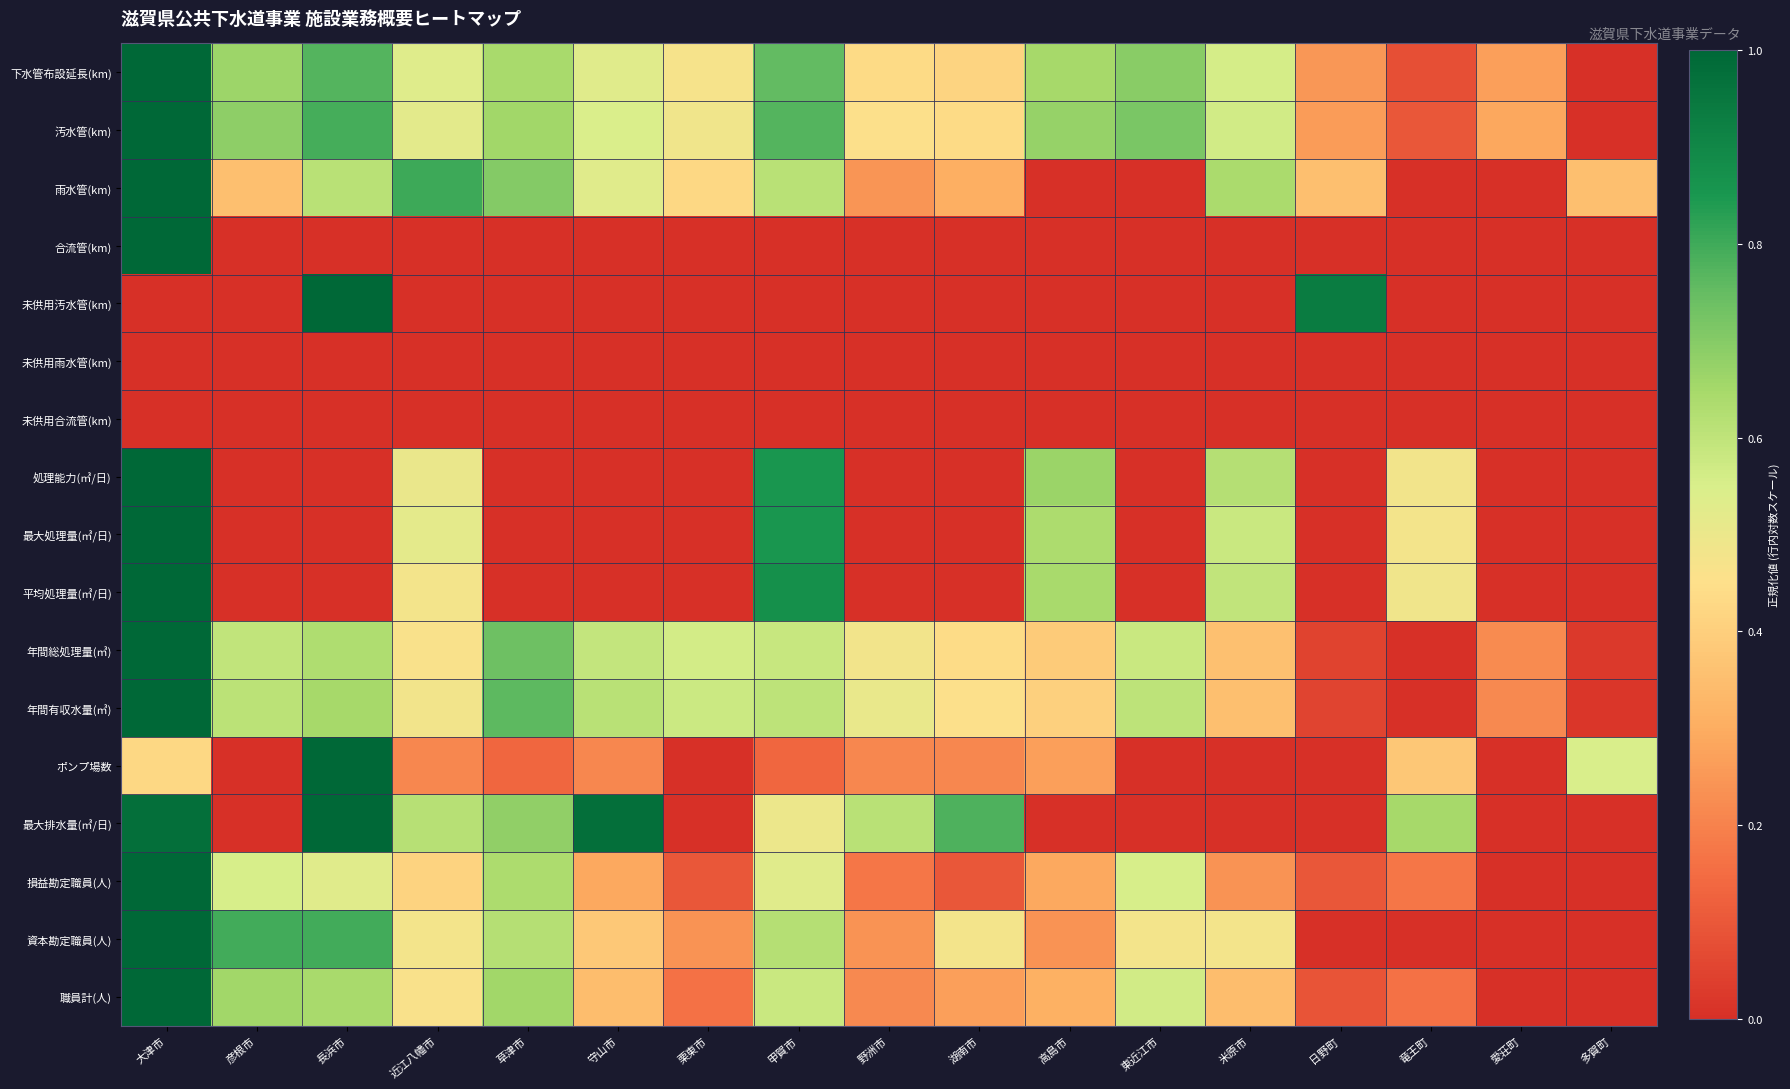

Reading left to right, what are all the values shown in this chart?

下水管布設延長(km): 大津市=1.0	彦根市=0.7	長浜市=0.8	近江八幡市=0.5	草津市=0.6	守山市=0.5	栗東市=0.5	甲賀市=0.8	野洲市=0.4	湖南市=0.4	高島市=0.6	東近江市=0.7	米原市=0.6	日野町=0.2	竜王町=0.1	愛荘町=0.3	多賀町=0.0
汚水管(km): 大津市=1.0	彦根市=0.7	長浜市=0.8	近江八幡市=0.5	草津市=0.7	守山市=0.5	栗東市=0.5	甲賀市=0.8	野洲市=0.5	湖南市=0.4	高島市=0.7	東近江市=0.7	米原市=0.6	日野町=0.3	竜王町=0.1	愛荘町=0.3	多賀町=0.0
雨水管(km): 大津市=1.0	彦根市=0.4	長浜市=0.6	近江八幡市=0.8	草津市=0.7	守山市=0.5	栗東市=0.4	甲賀市=0.6	野洲市=0.2	湖南市=0.3	高島市=0.0	東近江市=0.0	米原市=0.6	日野町=0.4	竜王町=0.0	愛荘町=0.0	多賀町=0.4
合流管(km): 大津市=1.0	彦根市=0.0	長浜市=0.0	近江八幡市=0.0	草津市=0.0	守山市=0.0	栗東市=0.0	甲賀市=0.0	野洲市=0.0	湖南市=0.0	高島市=0.0	東近江市=0.0	米原市=0.0	日野町=0.0	竜王町=0.0	愛荘町=0.0	多賀町=0.0
未供用汚水管(km): 大津市=0.0	彦根市=0.0	長浜市=1.0	近江八幡市=0.0	草津市=0.0	守山市=0.0	栗東市=0.0	甲賀市=0.0	野洲市=0.0	湖南市=0.0	高島市=0.0	東近江市=0.0	米原市=0.0	日野町=0.9	竜王町=0.0	愛荘町=0.0	多賀町=0.0
未供用雨水管(km): 大津市=0.0	彦根市=0.0	長浜市=0.0	近江八幡市=0.0	草津市=0.0	守山市=0.0	栗東市=0.0	甲賀市=0.0	野洲市=0.0	湖南市=0.0	高島市=0.0	東近江市=0.0	米原市=0.0	日野町=0.0	竜王町=0.0	愛荘町=0.0	多賀町=0.0
未供用合流管(km): 大津市=0.0	彦根市=0.0	長浜市=0.0	近江八幡市=0.0	草津市=0.0	守山市=0.0	栗東市=0.0	甲賀市=0.0	野洲市=0.0	湖南市=0.0	高島市=0.0	東近江市=0.0	米原市=0.0	日野町=0.0	竜王町=0.0	愛荘町=0.0	多賀町=0.0
処理能力(㎥/日): 大津市=1.0	彦根市=0.0	長浜市=0.0	近江八幡市=0.5	草津市=0.0	守山市=0.0	栗東市=0.0	甲賀市=0.9	野洲市=0.0	湖南市=0.0	高島市=0.7	東近江市=0.0	米原市=0.6	日野町=0.0	竜王町=0.5	愛荘町=0.0	多賀町=0.0
最大処理量(㎥/日): 大津市=1.0	彦根市=0.0	長浜市=0.0	近江八幡市=0.5	草津市=0.0	守山市=0.0	栗東市=0.0	甲賀市=0.9	野洲市=0.0	湖南市=0.0	高島市=0.6	東近江市=0.0	米原市=0.6	日野町=0.0	竜王町=0.5	愛荘町=0.0	多賀町=0.0
平均処理量(㎥/日): 大津市=1.0	彦根市=0.0	長浜市=0.0	近江八幡市=0.5	草津市=0.0	守山市=0.0	栗東市=0.0	甲賀市=0.9	野洲市=0.0	湖南市=0.0	高島市=0.6	東近江市=0.0	米原市=0.6	日野町=0.0	竜王町=0.5	愛荘町=0.0	多賀町=0.0
年間総処理量(㎥): 大津市=1.0	彦根市=0.6	長浜市=0.6	近江八幡市=0.5	草津市=0.7	守山市=0.6	栗東市=0.6	甲賀市=0.6	野洲市=0.5	湖南市=0.4	高島市=0.4	東近江市=0.6	米原市=0.4	日野町=0.1	竜王町=0.0	愛荘町=0.2	多賀町=0.0
年間有収水量(㎥): 大津市=1.0	彦根市=0.6	長浜市=0.6	近江八幡市=0.5	草津市=0.8	守山市=0.6	栗東市=0.6	甲賀市=0.6	野洲市=0.5	湖南市=0.5	高島市=0.4	東近江市=0.6	米原市=0.4	日野町=0.1	竜王町=0.0	愛荘町=0.2	多賀町=0.0
ポンプ場数: 大津市=0.4	彦根市=0.0	長浜市=1.0	近江八幡市=0.2	草津市=0.1	守山市=0.2	栗東市=0.0	甲賀市=0.1	野洲市=0.2	湖南市=0.2	高島市=0.3	東近江市=0.0	米原市=0.0	日野町=0.0	竜王町=0.4	愛荘町=0.0	多賀町=0.5
最大排水量(㎥/日): 大津市=1.0	彦根市=0.0	長浜市=1.0	近江八幡市=0.6	草津市=0.7	守山市=1.0	栗東市=0.0	甲賀市=0.5	野洲市=0.6	湖南市=0.8	高島市=0.0	東近江市=0.0	米原市=0.0	日野町=0.0	竜王町=0.6	愛荘町=0.0	多賀町=0.0
損益勘定職員(人): 大津市=1.0	彦根市=0.6	長浜市=0.5	近江八幡市=0.4	草津市=0.6	守山市=0.3	栗東市=0.1	甲賀市=0.5	野洲市=0.2	湖南市=0.1	高島市=0.3	東近江市=0.6	米原市=0.2	日野町=0.1	竜王町=0.2	愛荘町=0.0	多賀町=0.0
資本勘定職員(人): 大津市=1.0	彦根市=0.8	長浜市=0.8	近江八幡市=0.5	草津市=0.6	守山市=0.4	栗東市=0.2	甲賀市=0.6	野洲市=0.2	湖南市=0.5	高島市=0.2	東近江市=0.5	米原市=0.5	日野町=0.0	竜王町=0.0	愛荘町=0.0	多賀町=0.0
職員計(人): 大津市=1.0	彦根市=0.7	長浜市=0.6	近江八幡市=0.5	草津市=0.7	守山市=0.3	栗東市=0.2	甲賀市=0.6	野洲市=0.2	湖南市=0.3	高島市=0.3	東近江市=0.6	米原市=0.3	日野町=0.1	竜王町=0.2	愛荘町=0.0	多賀町=0.0